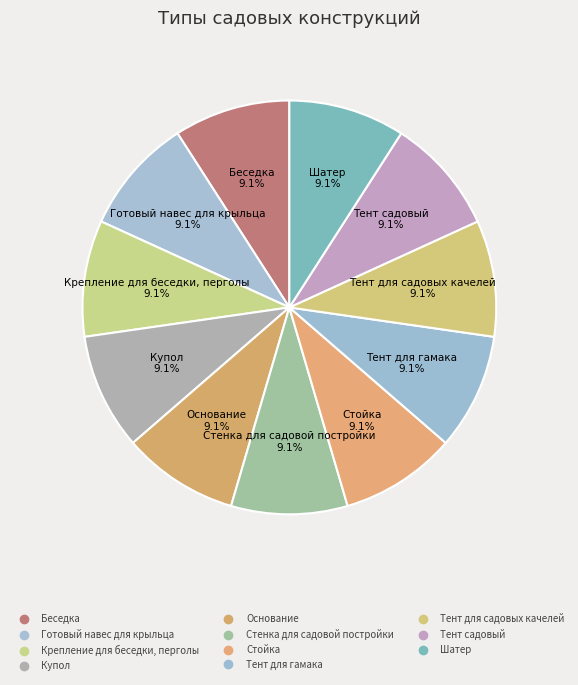

Which category has the smallest portion of the pie?

Беседка